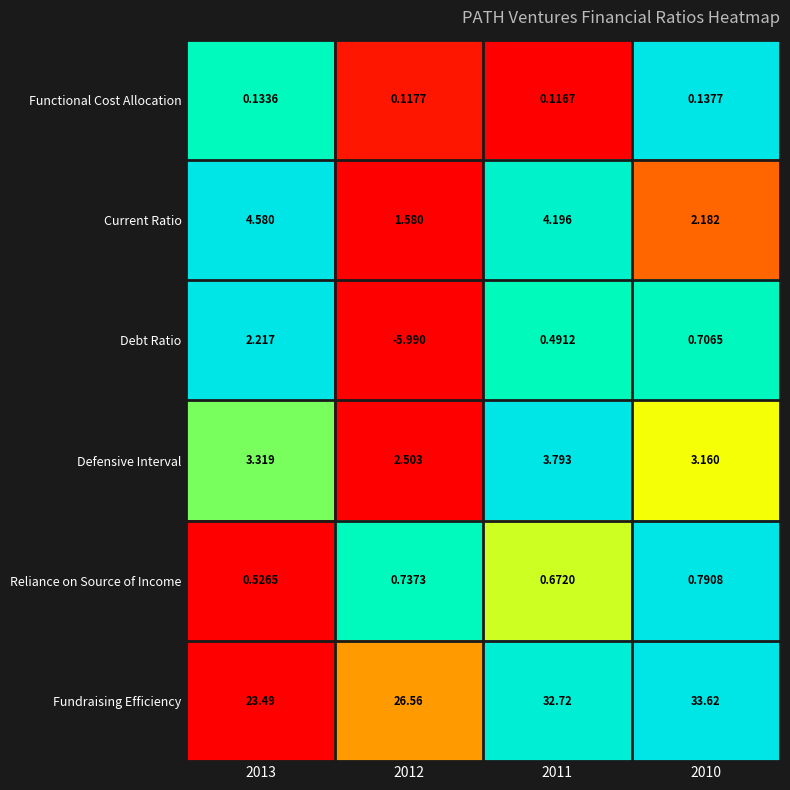

Rank the series by their maximum value, from lowest to highest.

Functional Cost Allocation, Reliance on Source of Income, Debt Ratio, Defensive Interval, Current Ratio, Fundraising Efficiency